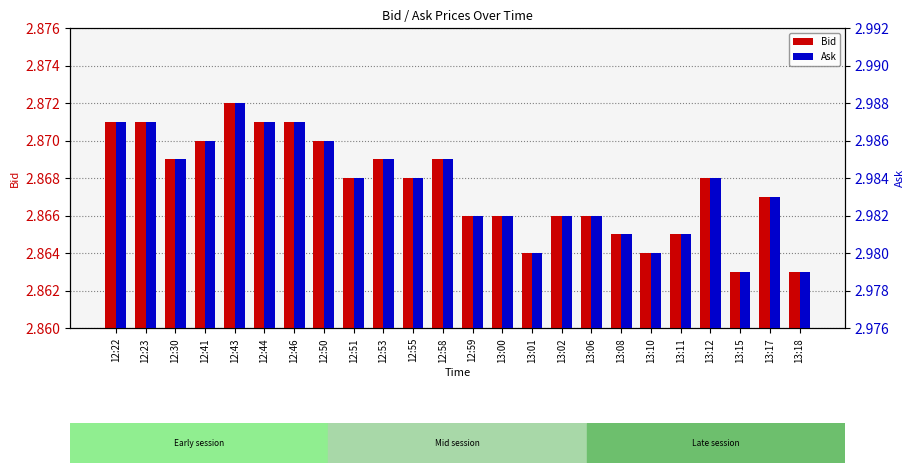

At 13:10, list the series in order from smallest to largest.

Bid, Ask